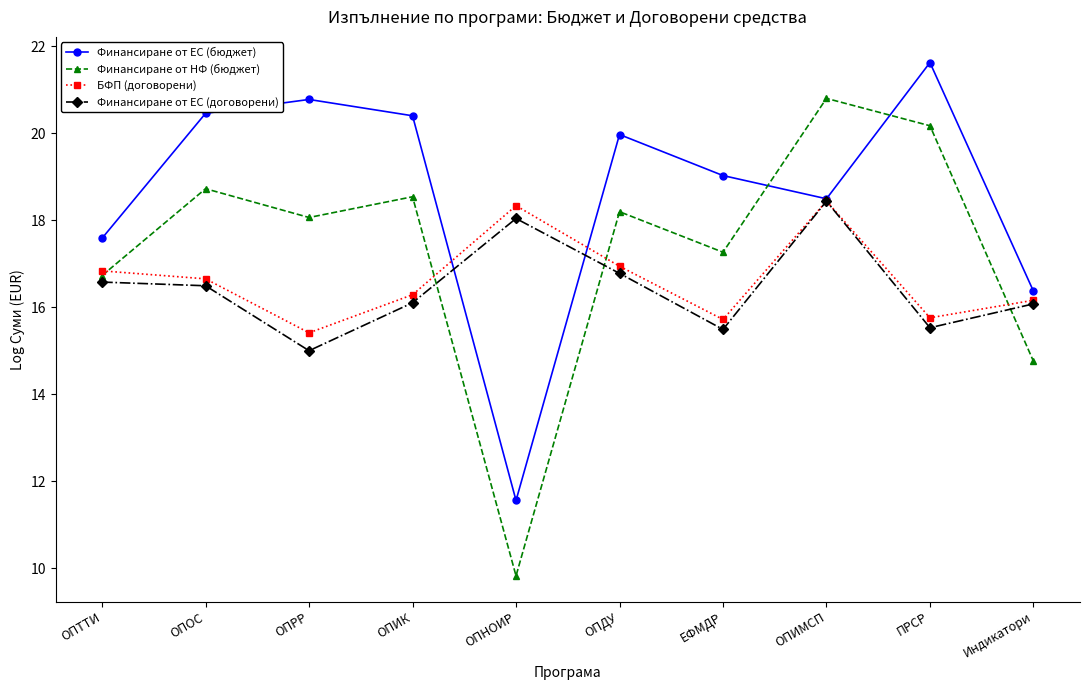

What are all the series names shown in the legend?

Финансиране от ЕС (бюджет), Финансиране от НФ (бюджет), БФП (договорени), Финансиране от ЕС (договорени)